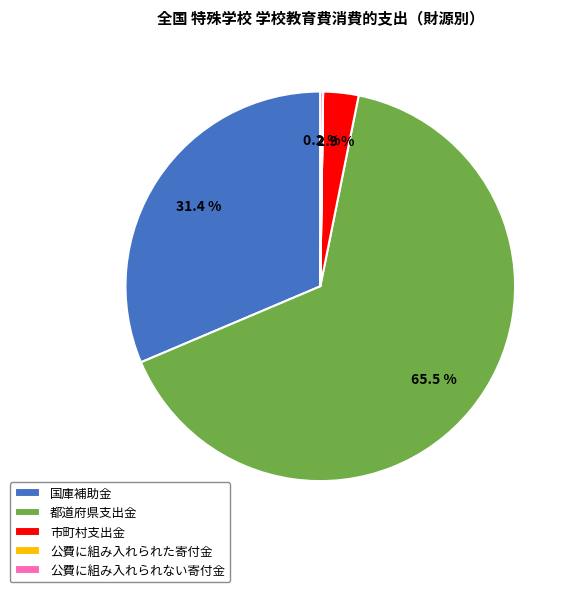

What is the majority slice?

都道府県支出金